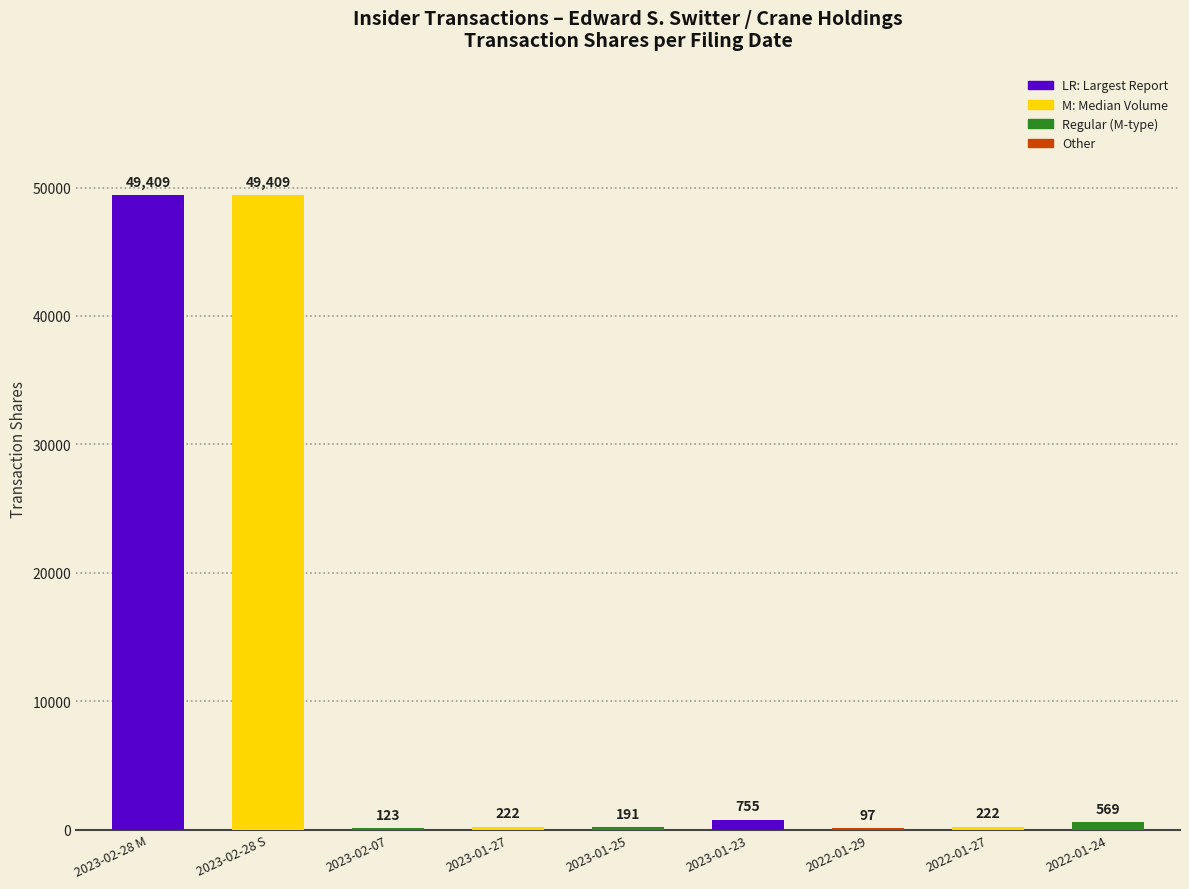

How many data points does each series have?

9